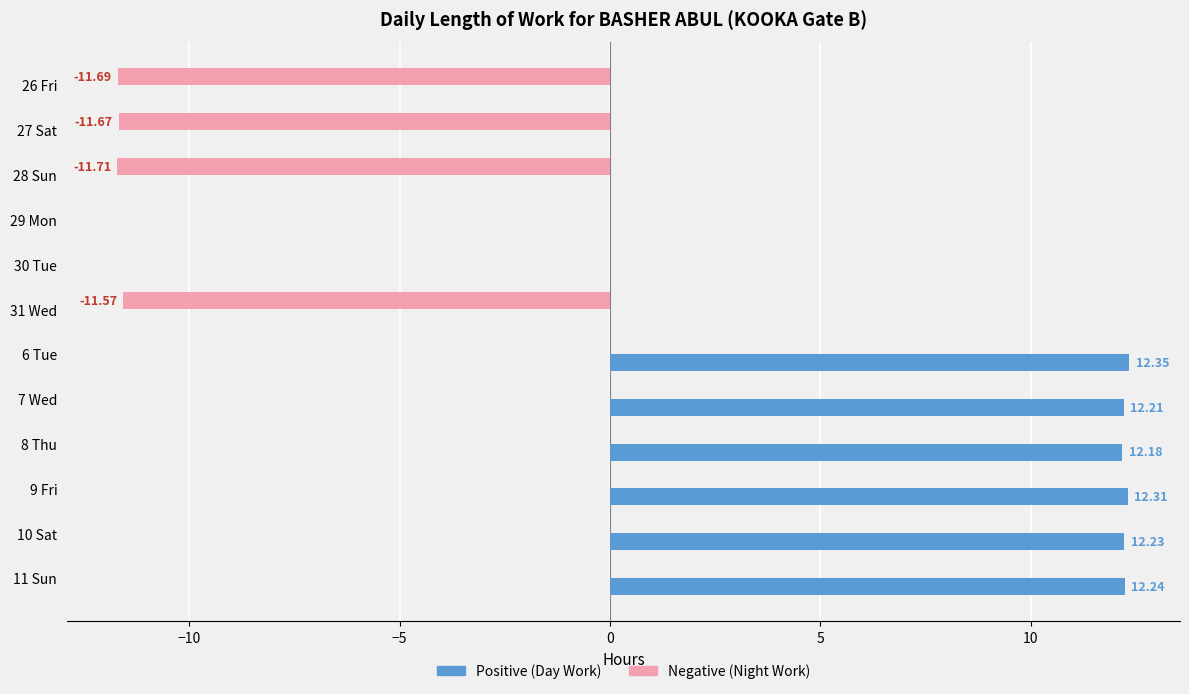

Which series changed the most between 29 Mon and 11 Sun?

Positive (Day Work)